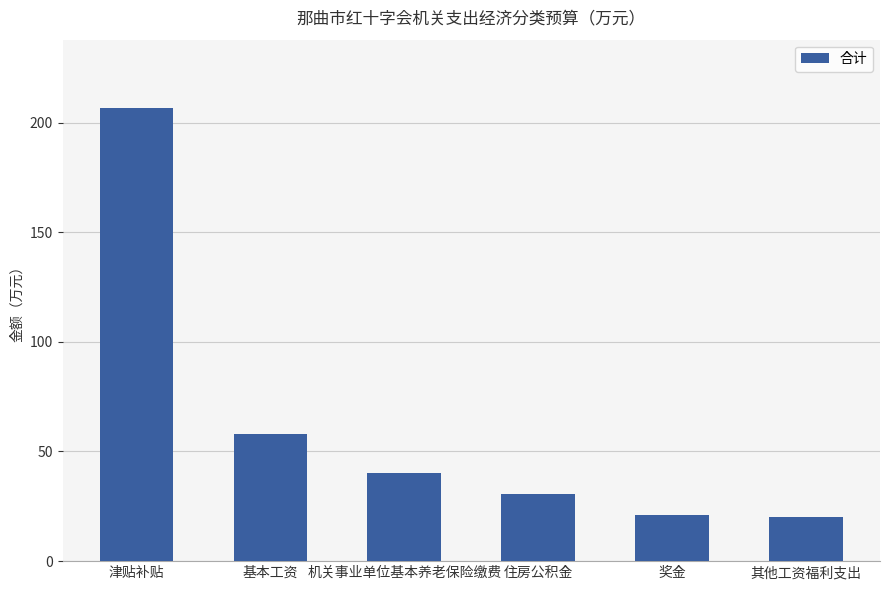

What is the change in value from 基本工资 to 其他工资福利支出?

-37.8